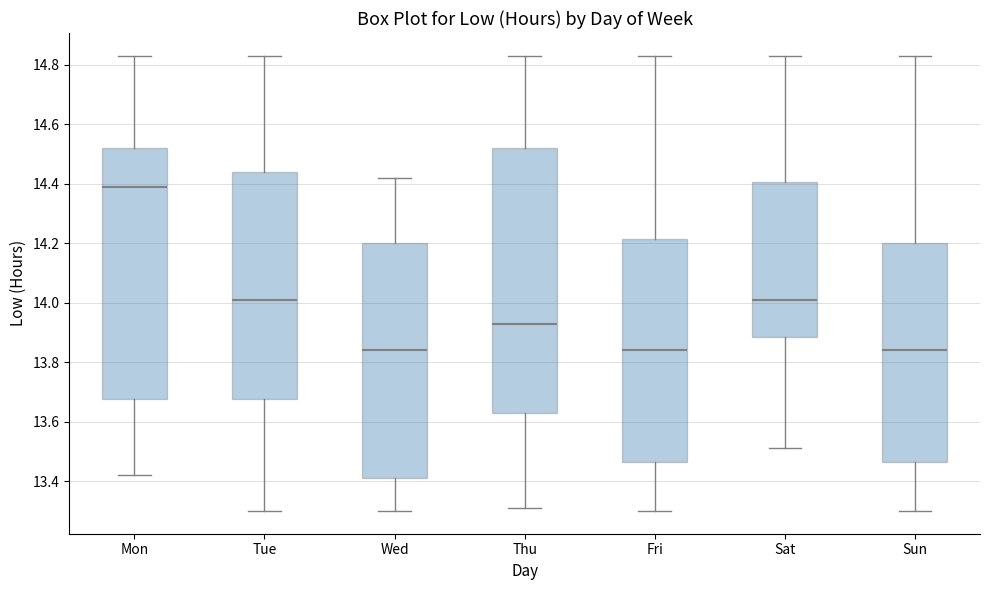

Reading left to right, read every box against the y-axis: the position of its median line, the range the box covers, and the ends of its whiskers. The values are not printed on the chart, so give them approximately, as read against the axis.

Mon: median 14.40, box 13.68 to 14.52, whiskers 13.42 to 14.84
Tue: median 14.02, box 13.68 to 14.44, whiskers 13.30 to 14.84
Wed: median 13.84, box 13.42 to 14.20, whiskers 13.30 to 14.42
Thu: median 13.94, box 13.64 to 14.52, whiskers 13.32 to 14.84
Fri: median 13.84, box 13.46 to 14.22, whiskers 13.30 to 14.84
Sat: median 14.02, box 13.88 to 14.40, whiskers 13.52 to 14.84
Sun: median 13.84, box 13.46 to 14.20, whiskers 13.30 to 14.84